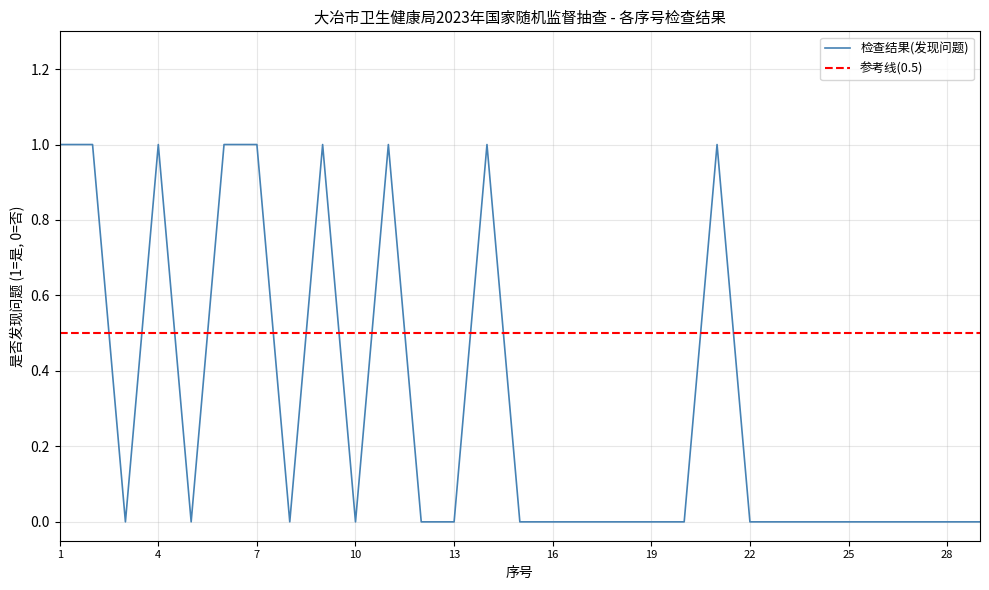

How many points are lower than both their immediate neighbors (excluding endpoints)?

4